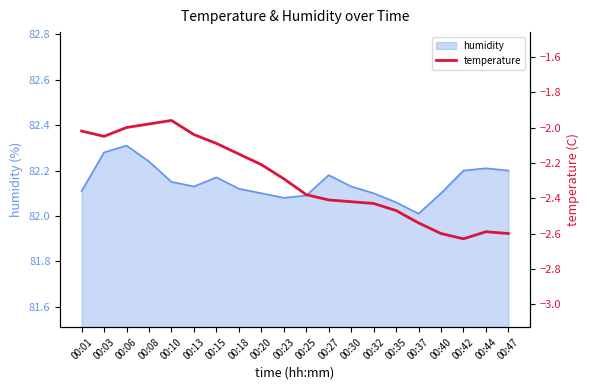

The value of humidity at 00:30 is 113.9. True or false?

False